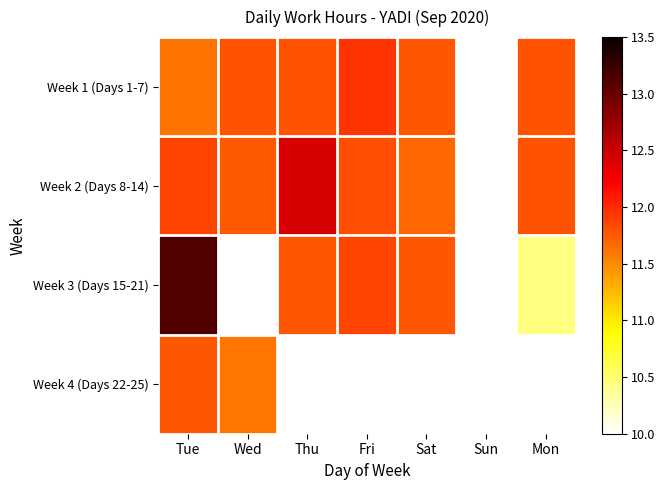

Between Fri and Tue, which is larger?

Fri